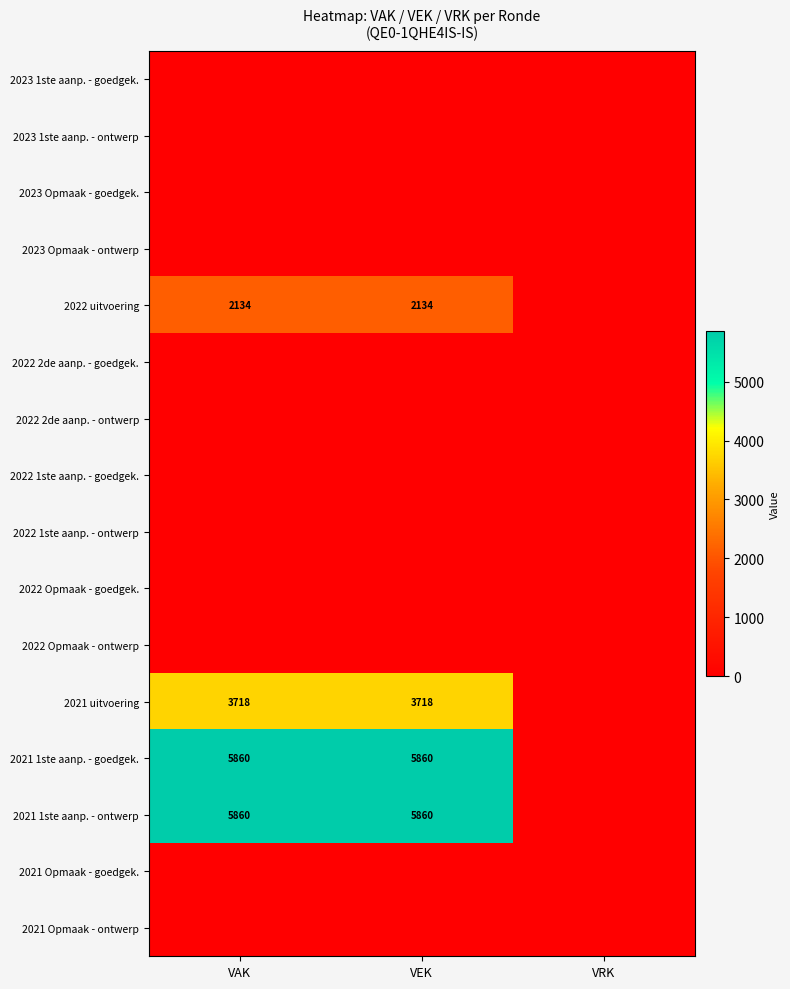

What is the sum of the 2021 1ste aanp. - ontwerp values at VEK and VAK?

11720